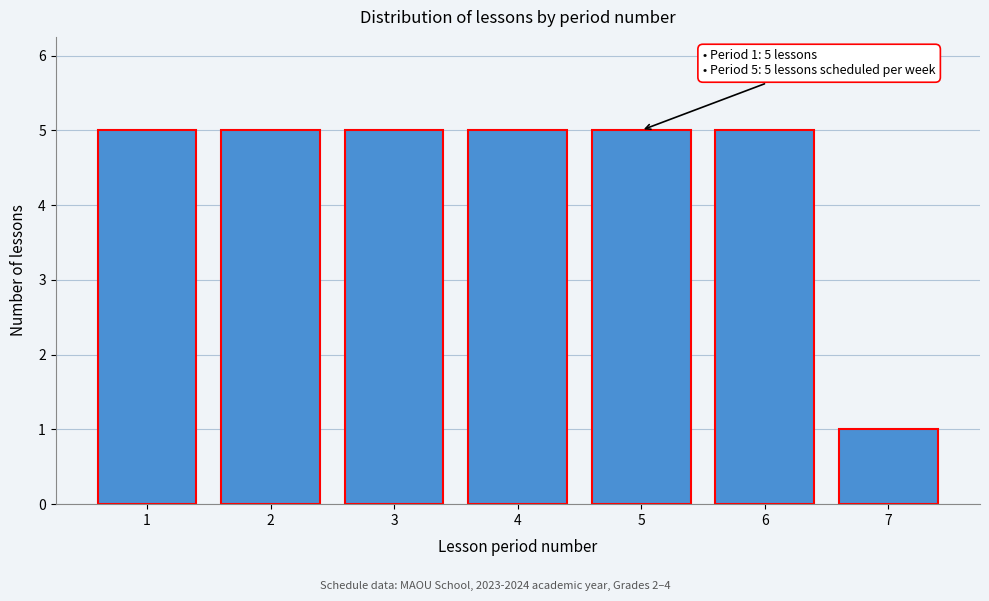

Reading left to right, extract all data points from this chart.

5	5	5	5	5	5	1